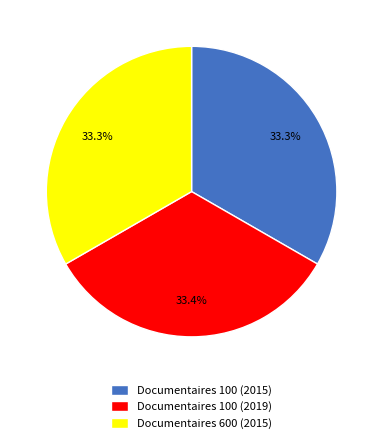

What portion of the pie excludes Documentaires 100 (2015)?

66.7%